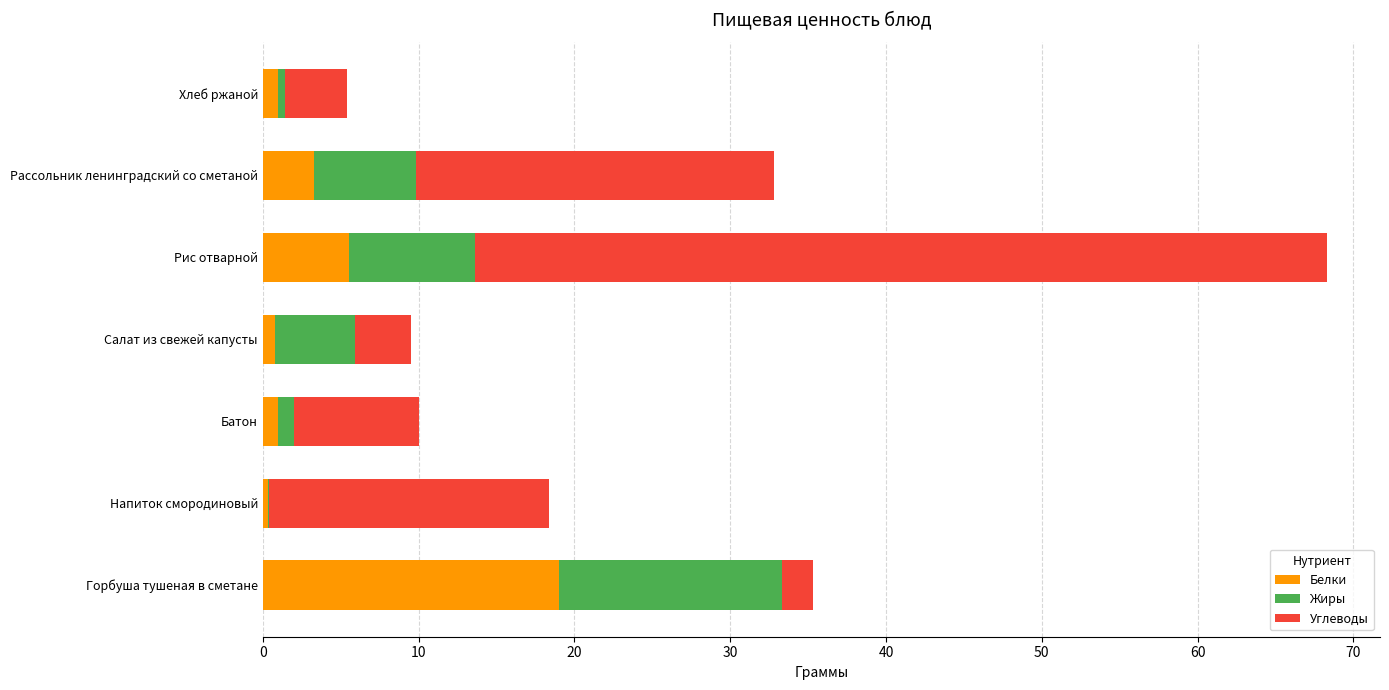

What is the total value across all series at Рассольник ленинградский со сметаной?

32.8